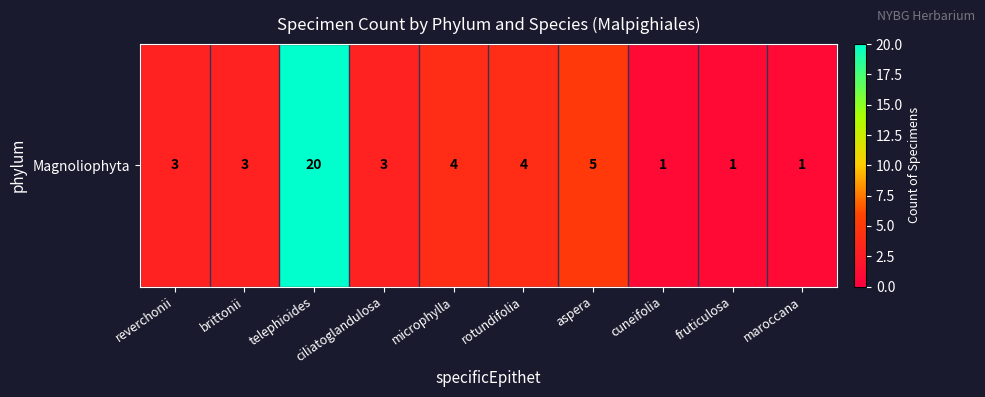

What is the change in value from aspera to cuneifolia?

-4